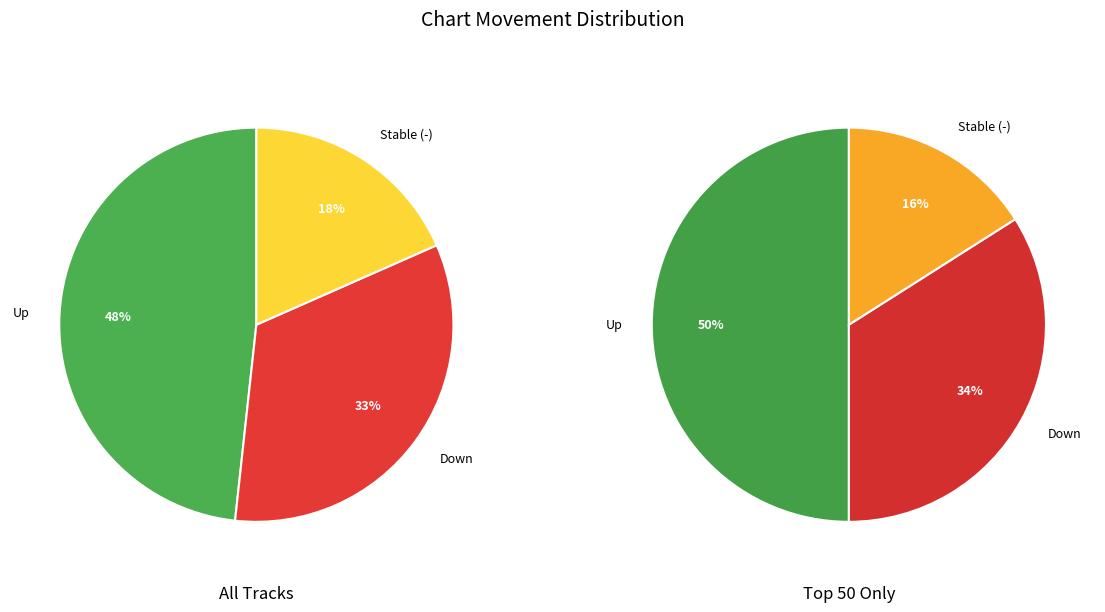

Approximately how many times larger is the value at up compared to down?

1.4